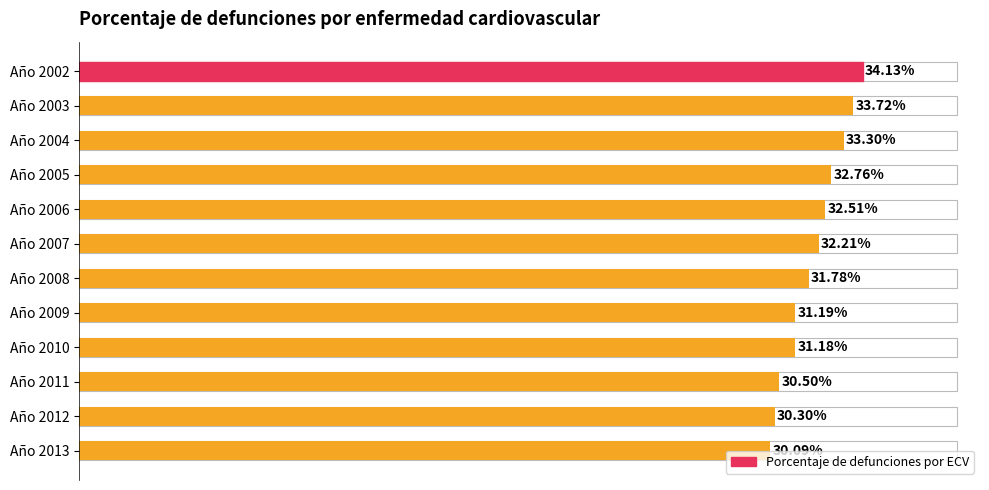

Where is the data nearest to the value 0?

Año 2013